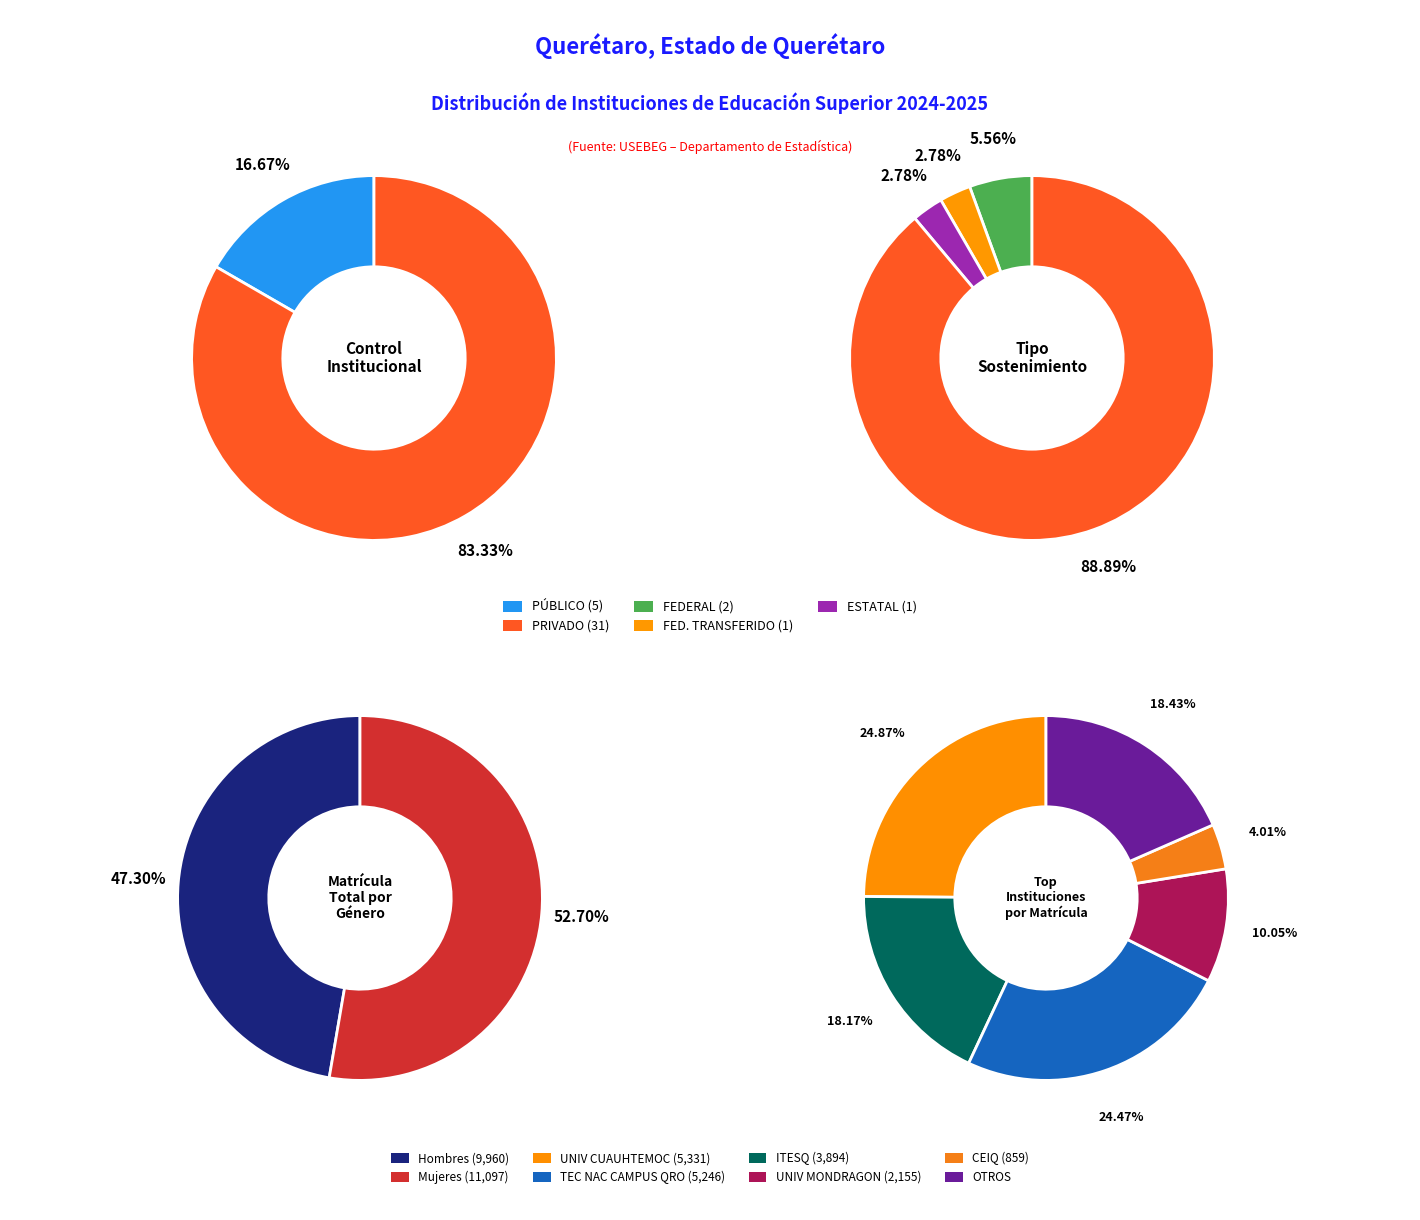

How much of the chart is everything except PÚBLICO?

83.3%